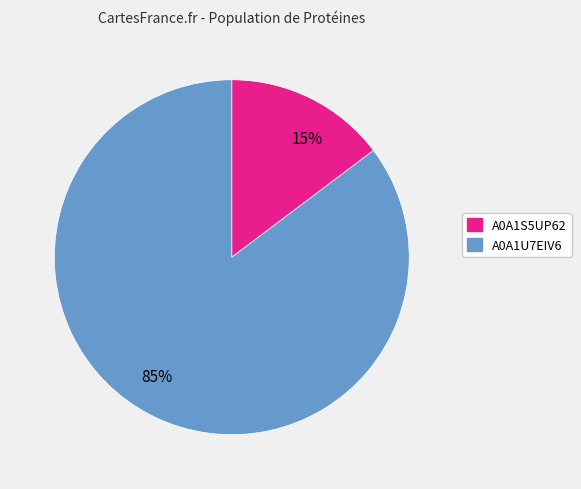

To the nearest percent, what is the average slice percentage?

50%